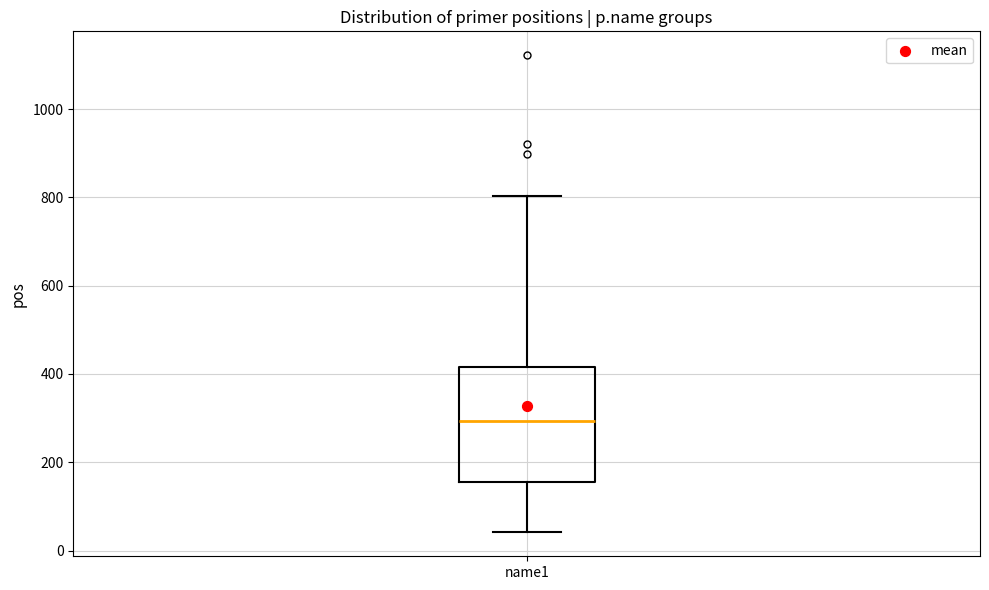

Read this box plot against the y-axis: the position of the median line, the range covered by the box, and the ends of both whiskers. The values are not printed on the chart, so give them approximately, as read against the axis.

median 300, box 160 to 420, whiskers 40 to 800